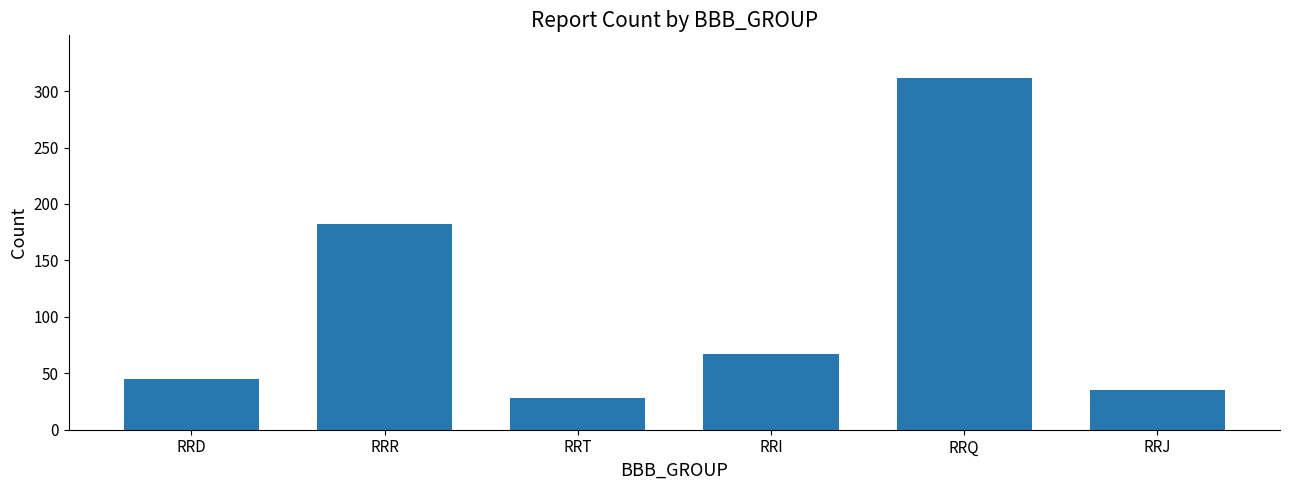

Rank the categories by value from lowest to highest.

RRT, RRJ, RRD, RRI, RRR, RRQ